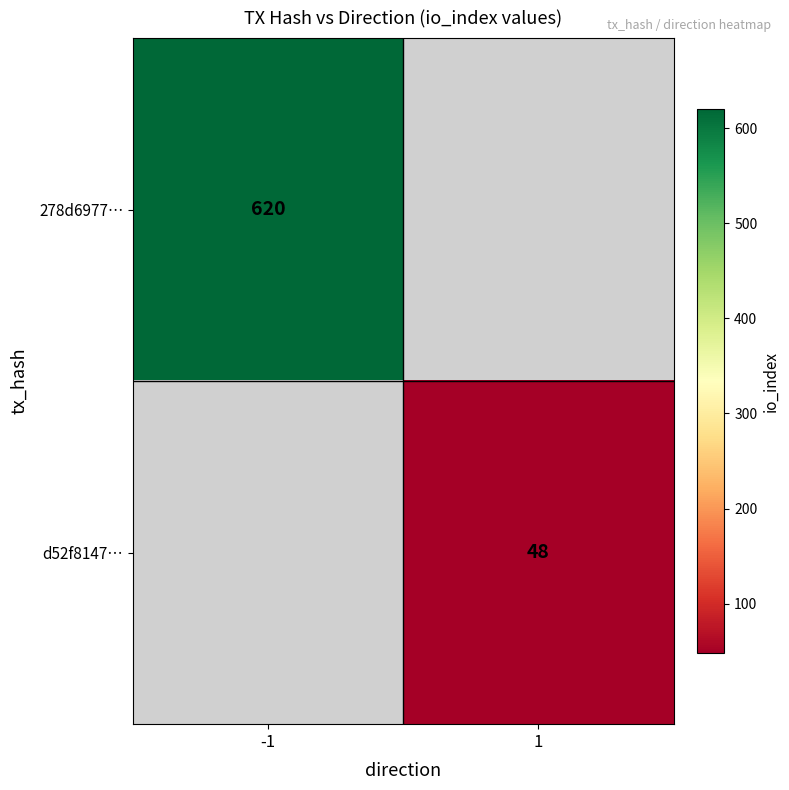

Is the value of d52f8147… at 1 greater than the value of 278d6977… at -1?

No